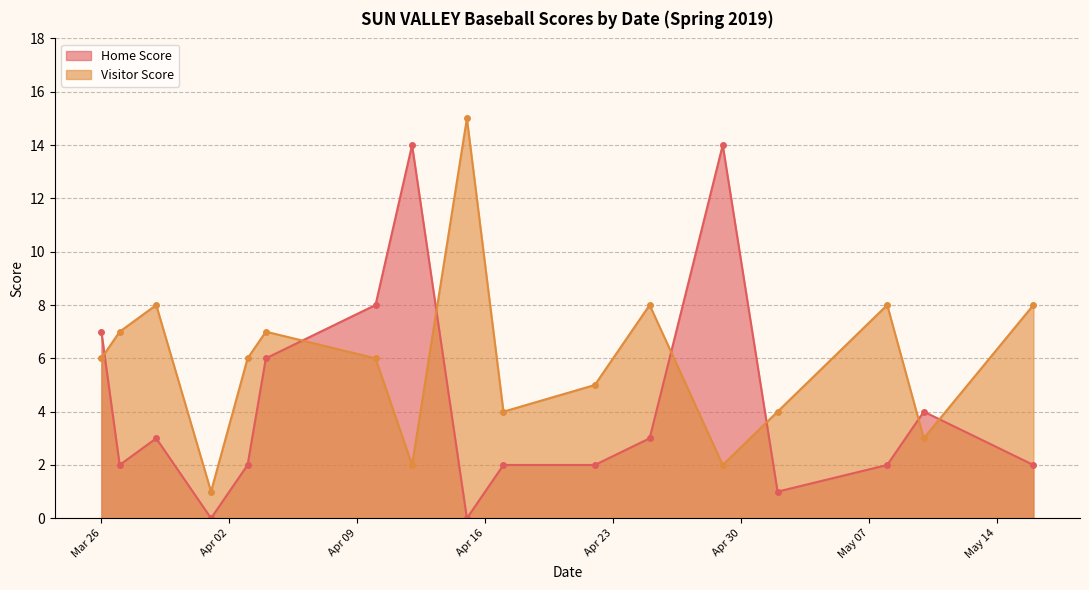

Which series ends up on top after the final intersection of Visitor Score and Home Score?

Visitor Score